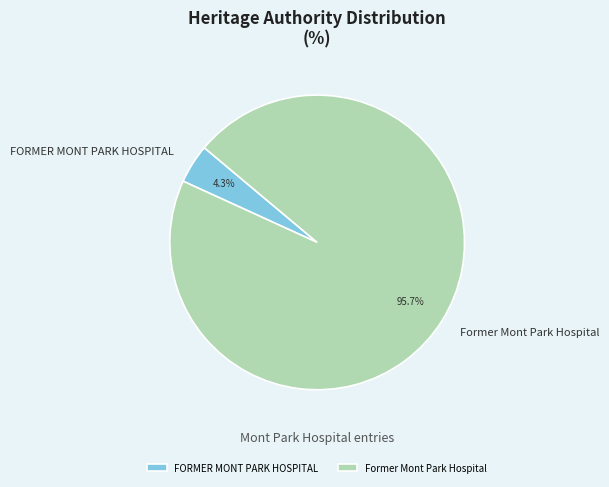

What is the smallest slice in the pie chart?

FORMER MONT PARK HOSPITAL